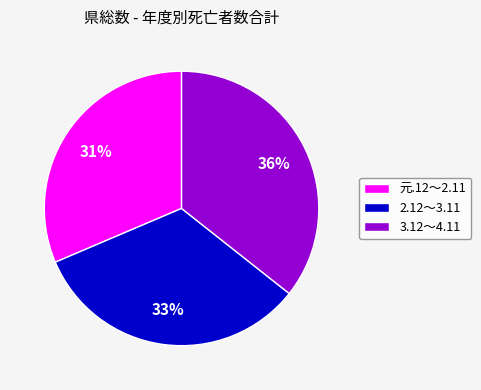

To the nearest percent, what is the combined percentage of 3.12～4.11 and 元.12～2.11?

67%